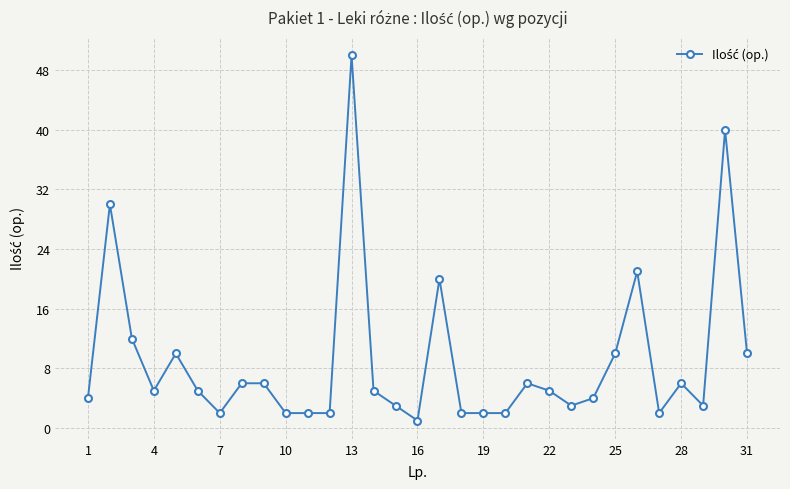

What is the greatest value displayed?

50